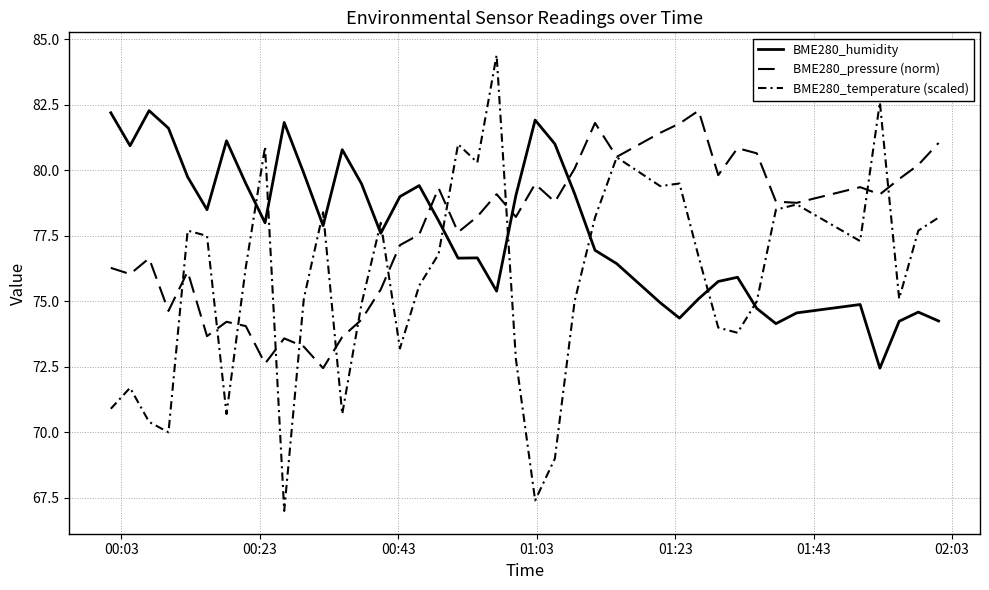

Does the chart have visible grid lines?

Yes